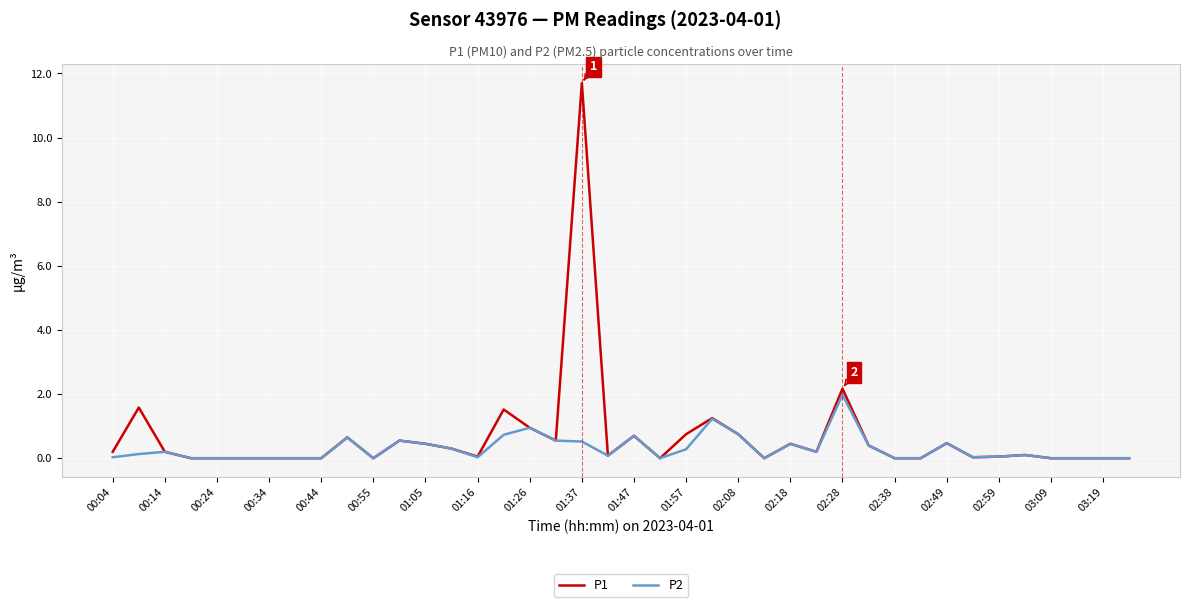

What is the highest value of the P2 series?

2.0